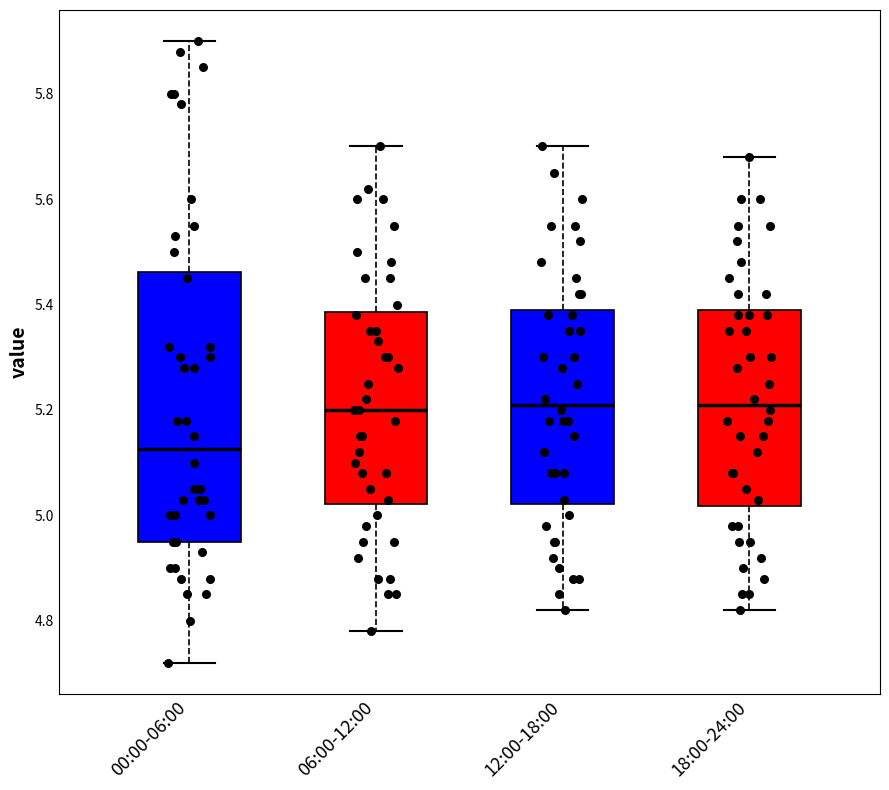

Reading left to right, read every box against the y-axis: the position of its median line, the range the box covers, and the ends of its whiskers. The values are not printed on the chart, so give them approximately, as read against the axis.

00:00-06:00: median 5.12, box 4.96 to 5.46, whiskers 4.72 to 5.90
06:00-12:00: median 5.20, box 5.02 to 5.38, whiskers 4.78 to 5.70
12:00-18:00: median 5.22, box 5.02 to 5.40, whiskers 4.82 to 5.70
18:00-24:00: median 5.22, box 5.02 to 5.40, whiskers 4.82 to 5.68